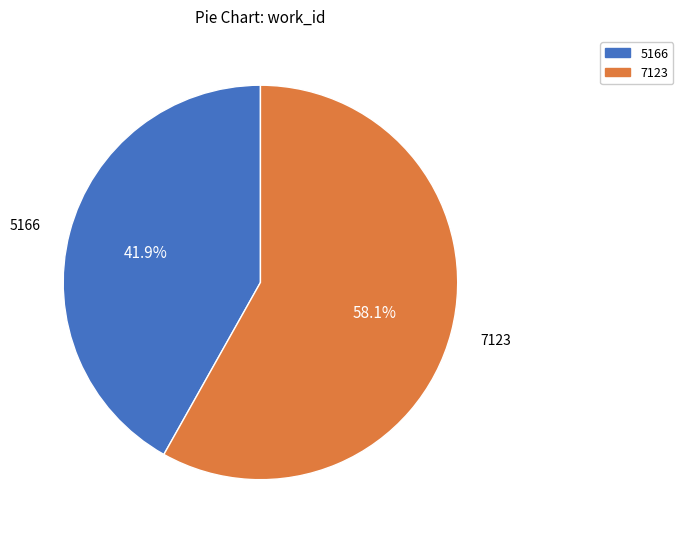

What is the ratio of the value at 7123 to the value at 5166?

1.4